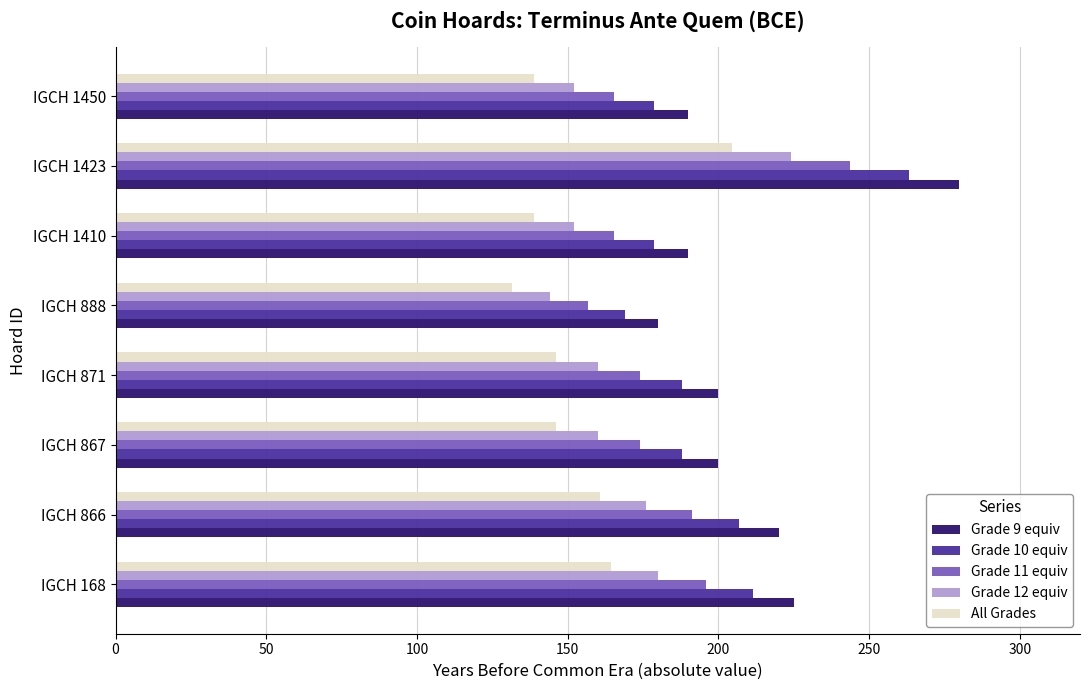

What are all the series names shown in the legend?

Grade 9 equiv, Grade 10 equiv, Grade 11 equiv, Grade 12 equiv, All Grades